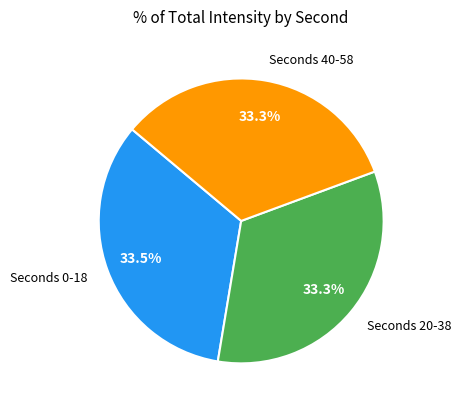

Approximately how many times larger is the value at Seconds 40-58 compared to Seconds 0-18?

1.0